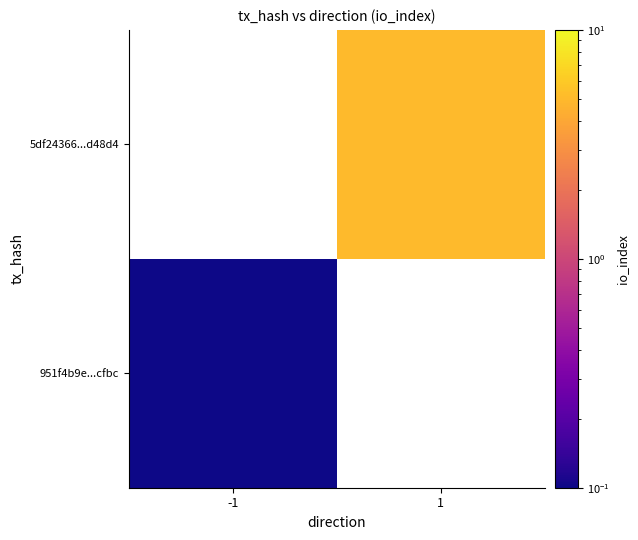

True or false: 951f4b9e...cfbc has a value of 0.1 at -1.

True